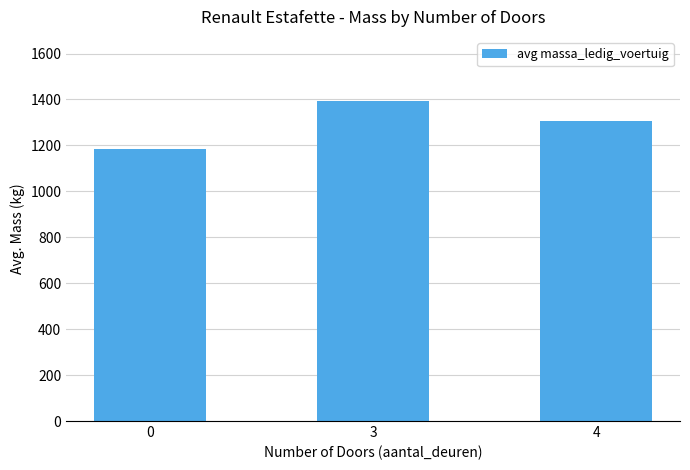

The value at 3 is 340.2. True or false?

False